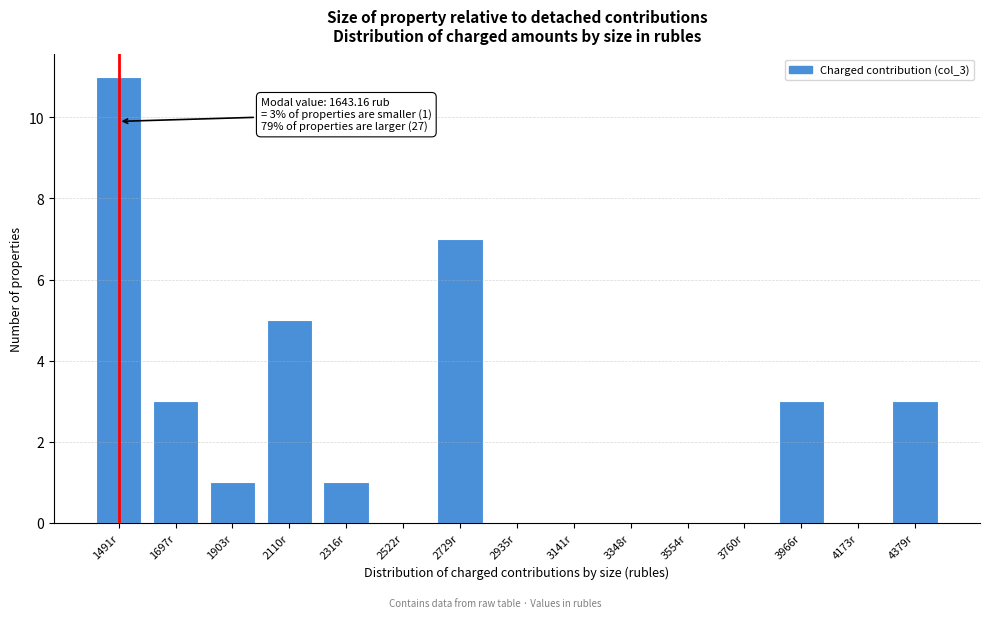

Reading left to right, extract all data points from this chart.

1491r=11	1697r=3	1903r=1	2110r=5	2316r=1	2522r=0	2729r=7	2935r=0	3141r=0	3348r=0	3554r=0	3760r=0	3966r=3	4173r=0	4379r=3